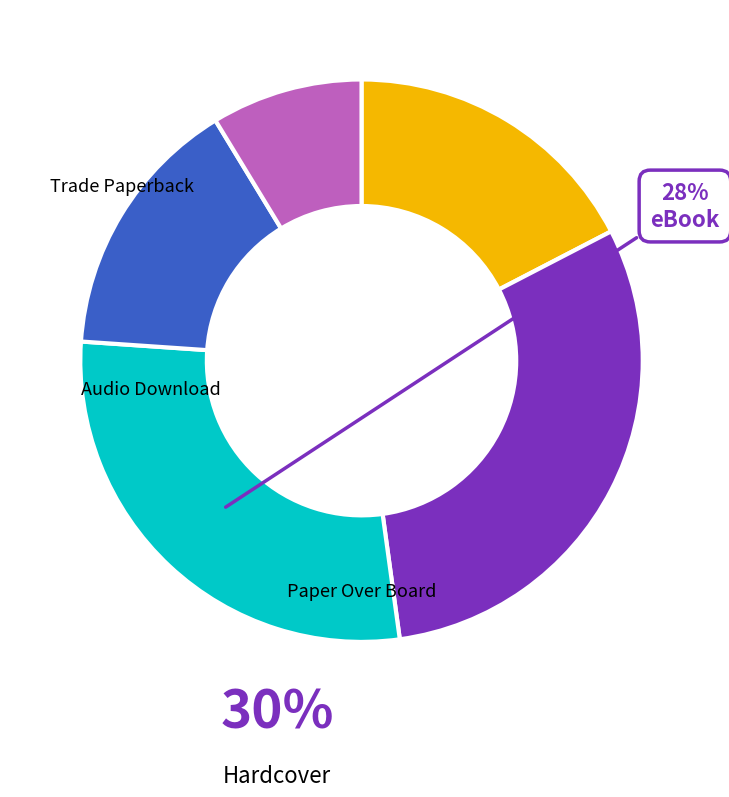

What is the ratio of the value at eBook to the value at Hardcover?

0.9